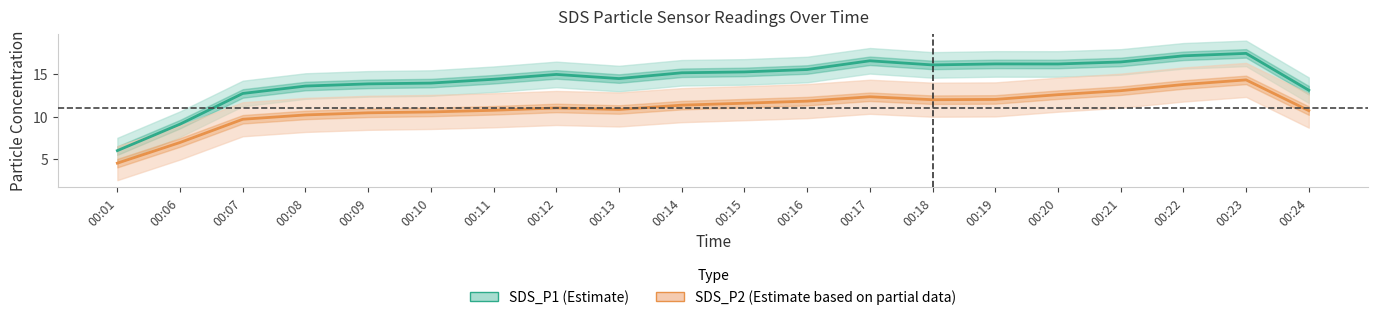

True or false: SDS_P2 (Estimate based on partial data) and SDS_P1 (Estimate) cross at least once.

False